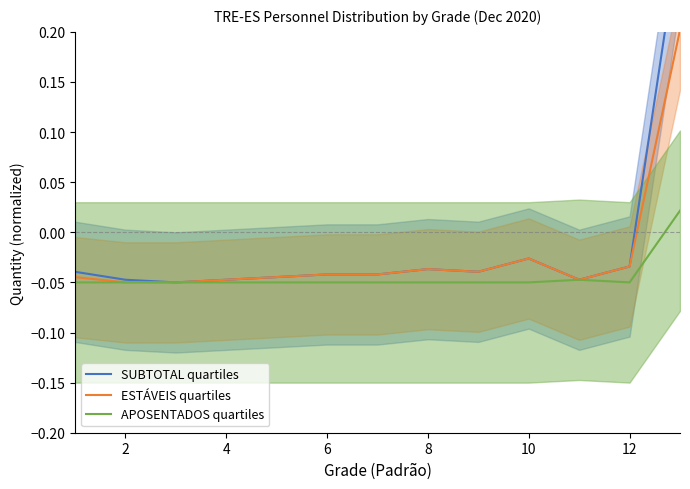

The ESTÁVEIS quartiles series shows -0.1 at 6. True or false?

False